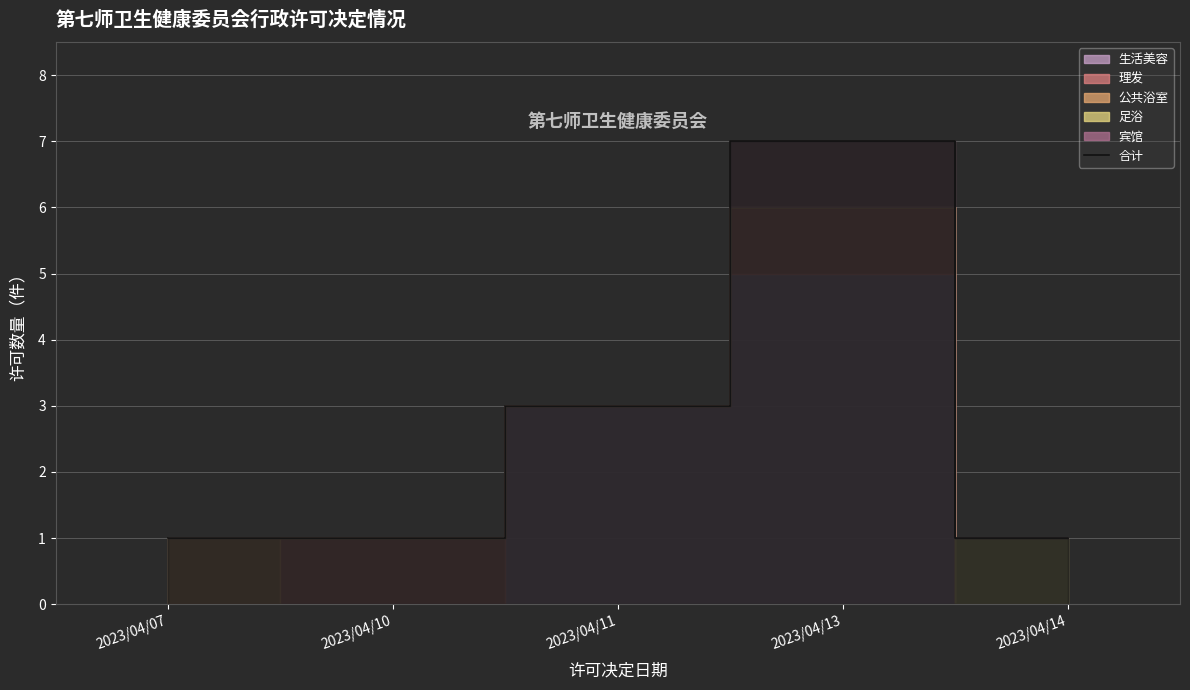

What is the value of the 4th point from the left?

7